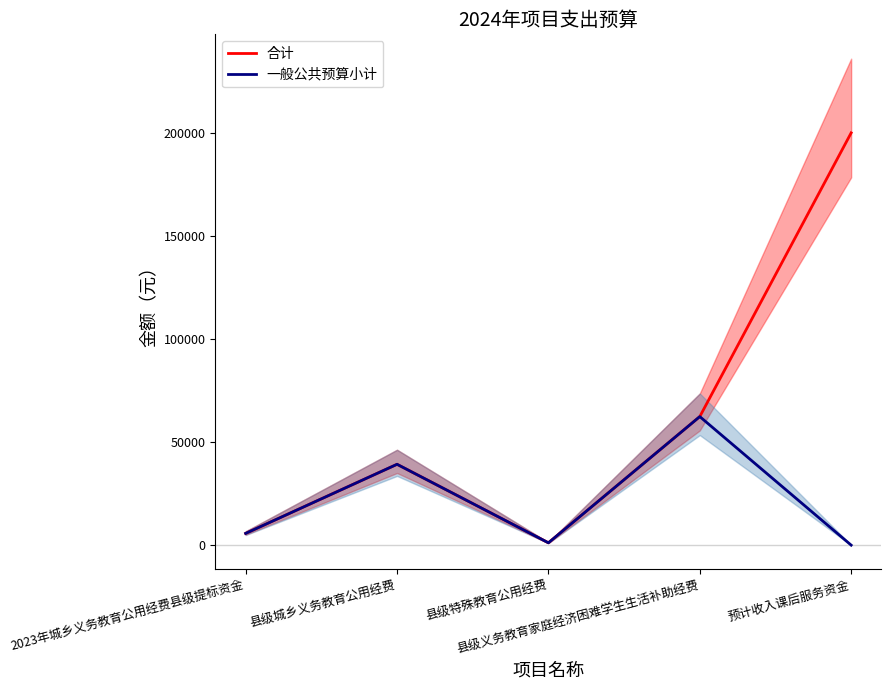

How many data points in 一般公共预算小计 are less than 5700?

2